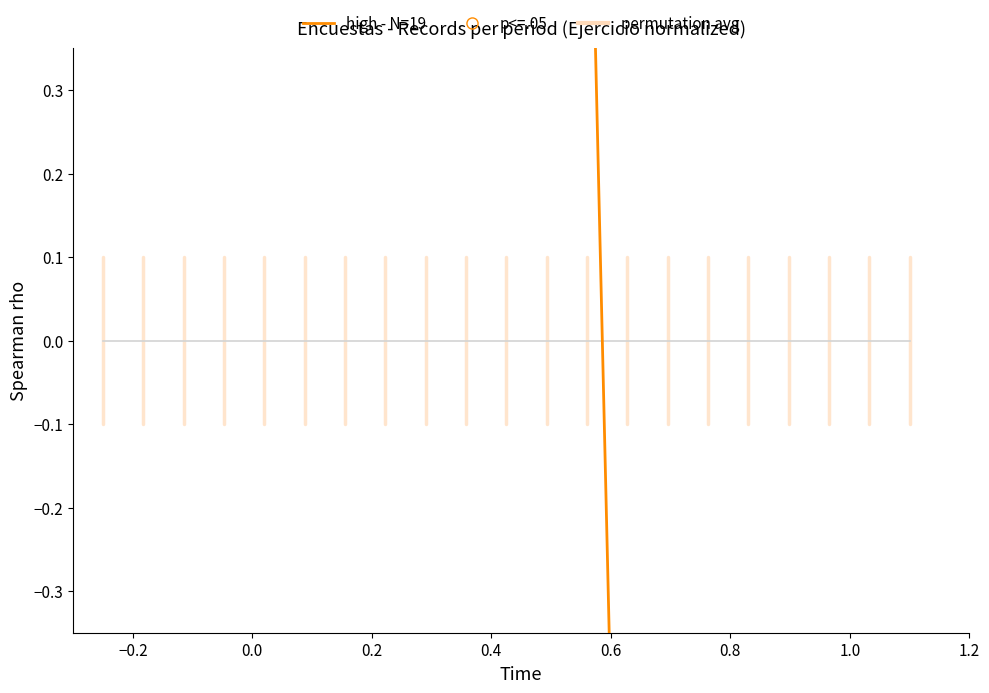

At how many categories does at least one series exceed 0?

13